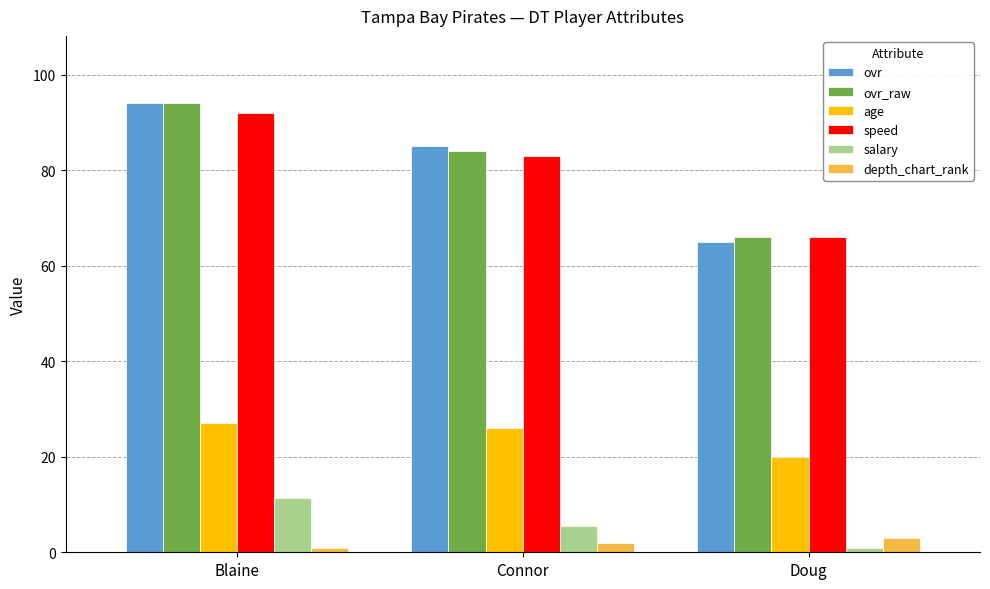

How many bars are there in each group?

6